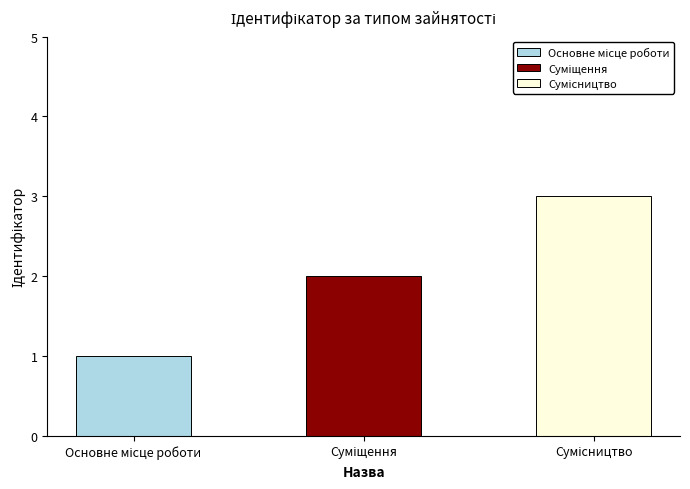

How many values are below 2?

1